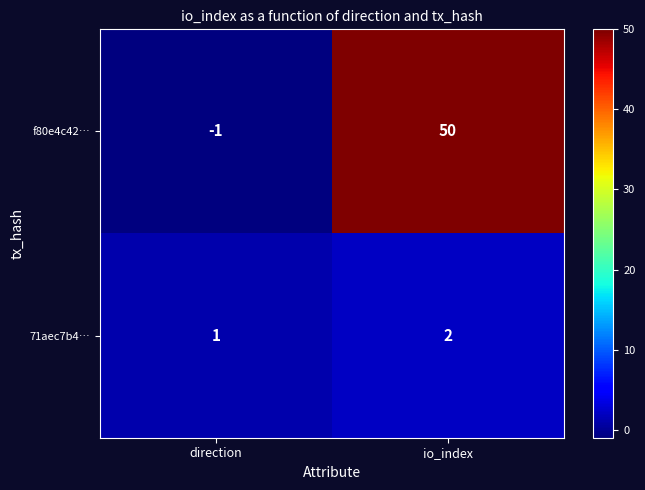

Which series changed the most between direction and io_index?

f80e4c42…